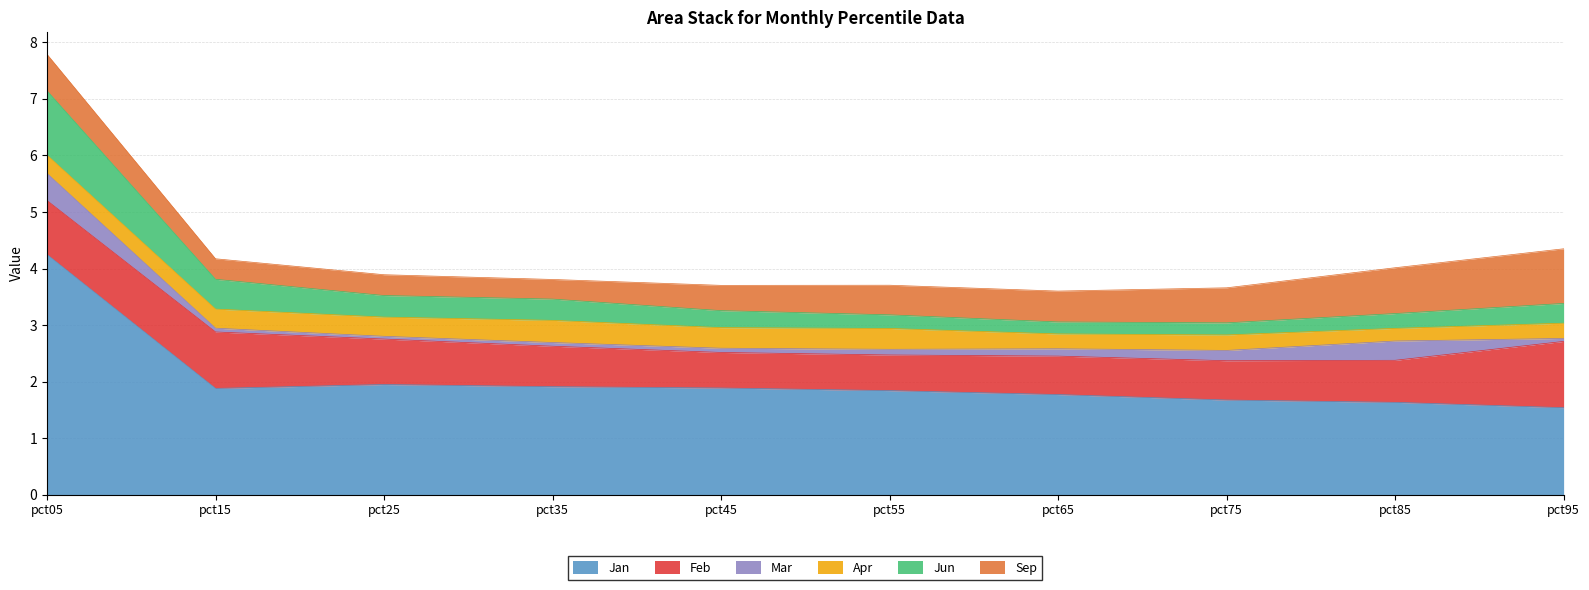

True or false: Jan and Sep cross at least once.

False